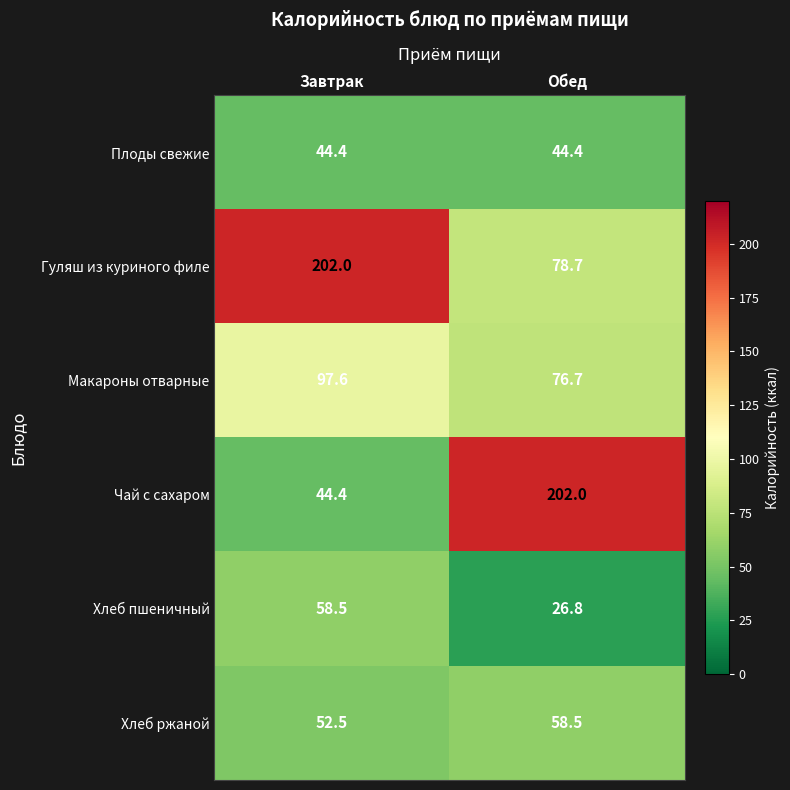

What is the greatest value displayed?

202.0